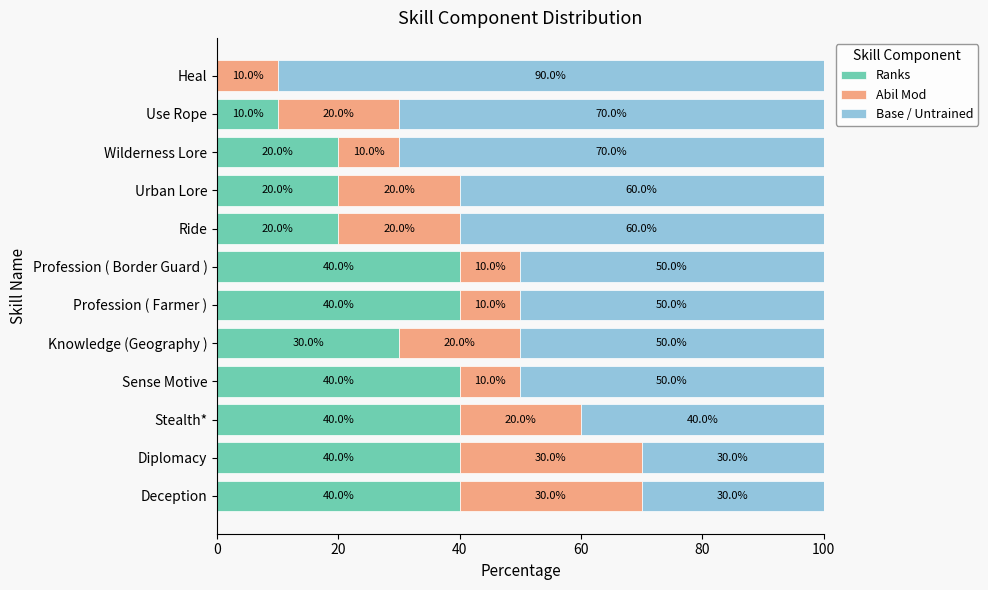

How many series are shown in this chart?

3